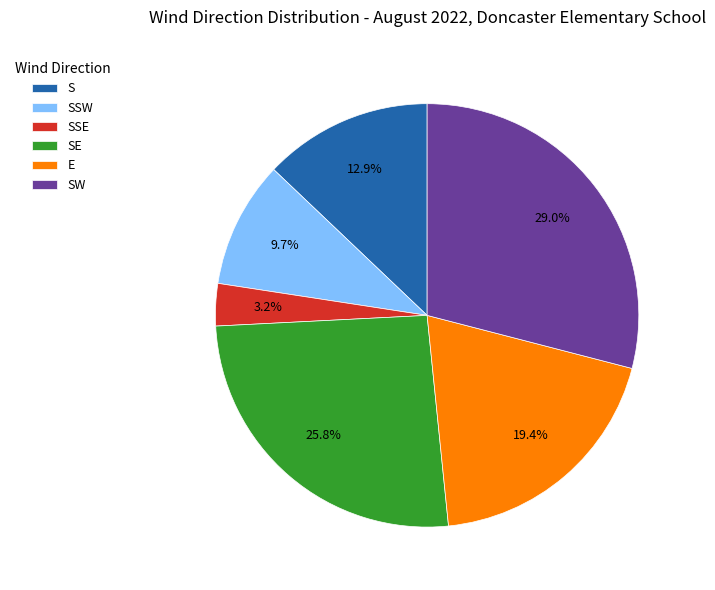

Which category has the biggest portion of the pie?

SW